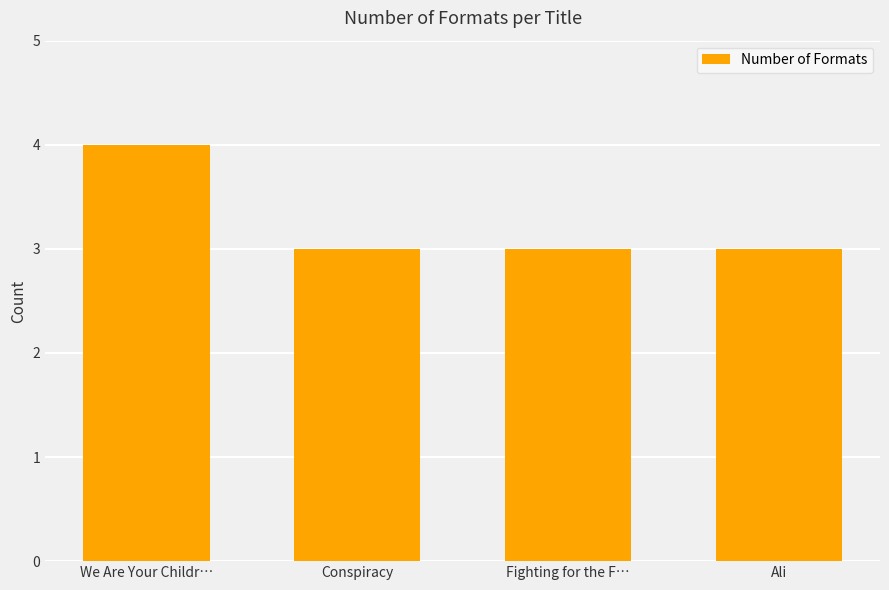

Reading left to right, what are all the values shown in this chart?

We Are Your Childr…=4	Conspiracy=3	Fighting for the F…=3	Ali=3